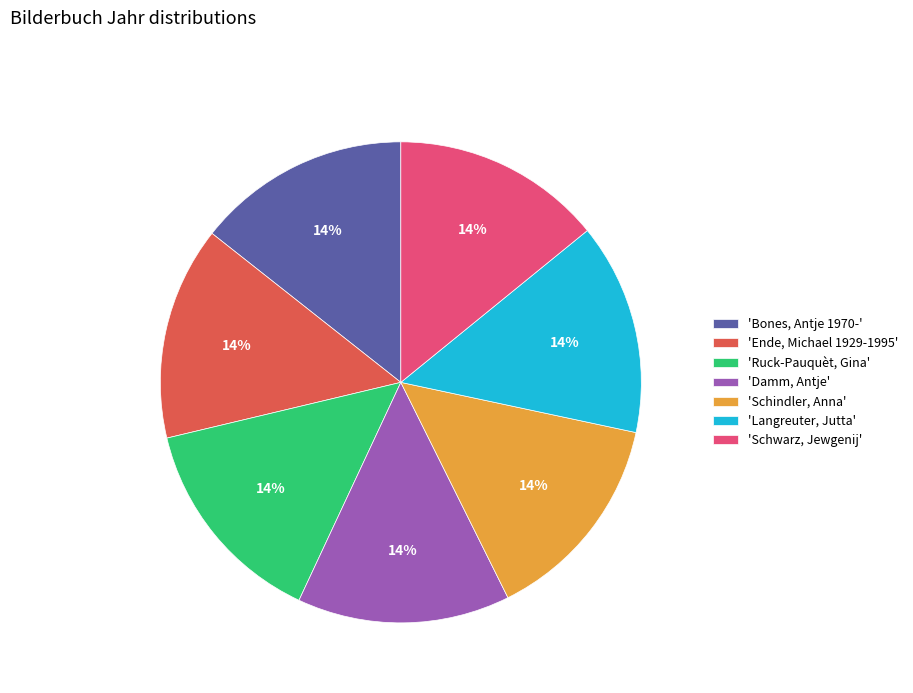

Do 'Ende, Michael 1929-1995' and 'Schwarz, Jewgenij' together represent more than half of the pie?

No